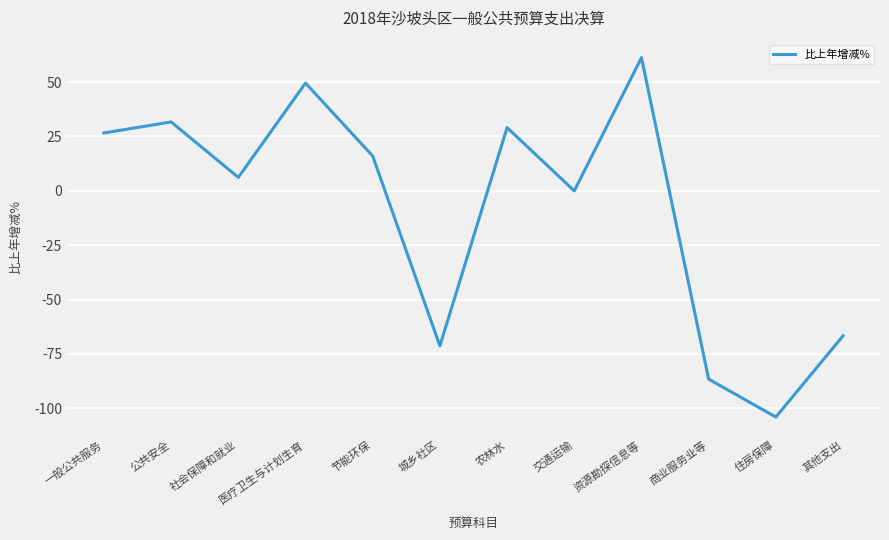

What is the maximum value shown in the chart?

61.2